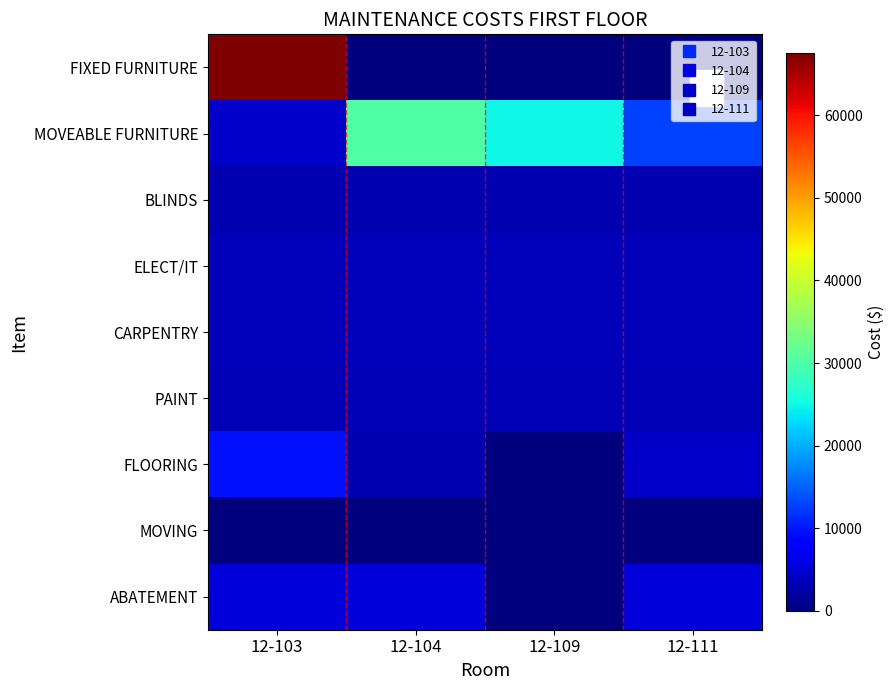

How many data points does each series have?

4